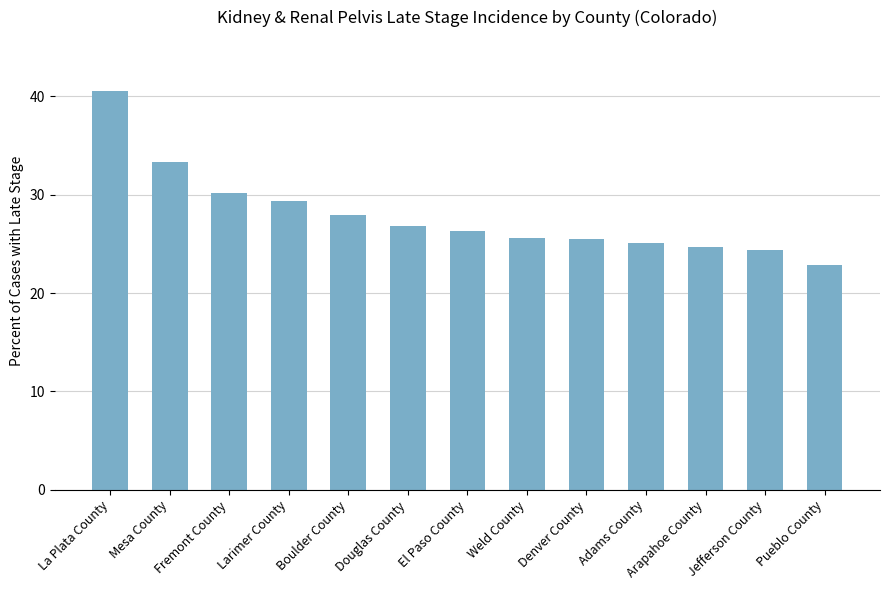

What is the greatest value displayed?

40.5